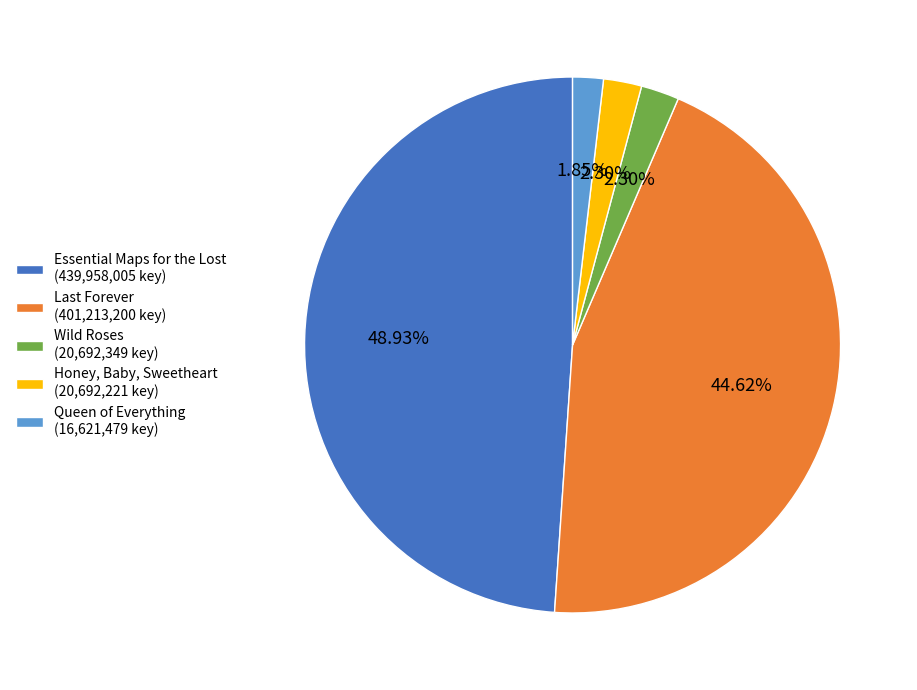

Does Honey, Baby, Sweetheart represent more than half of the total?

No